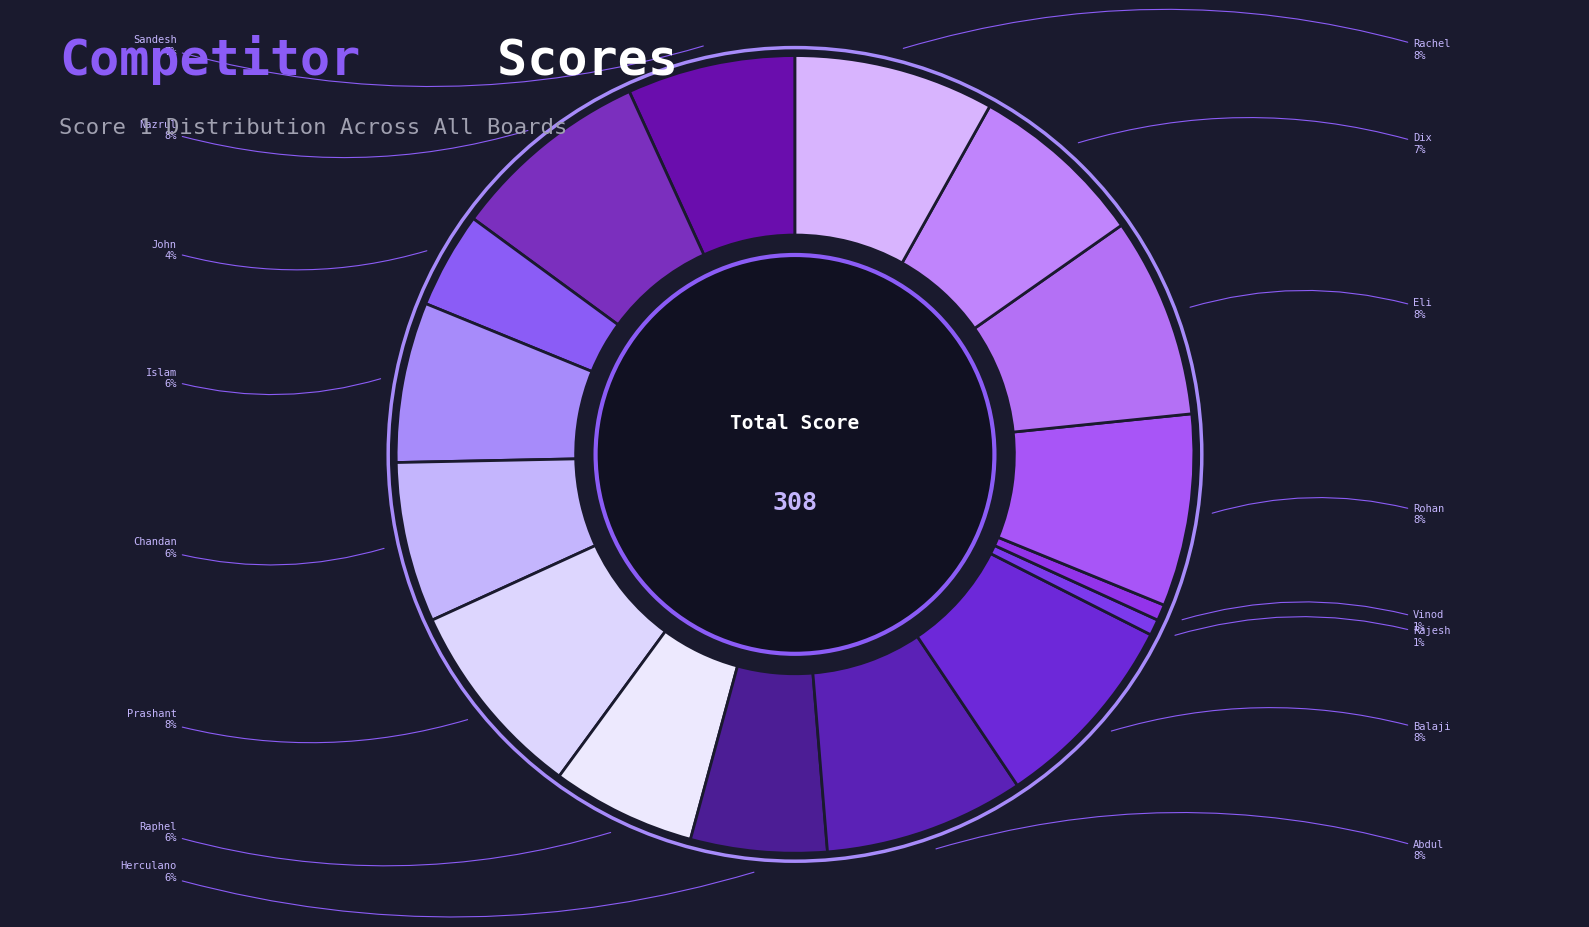

Count the number of slices in the pie.

16